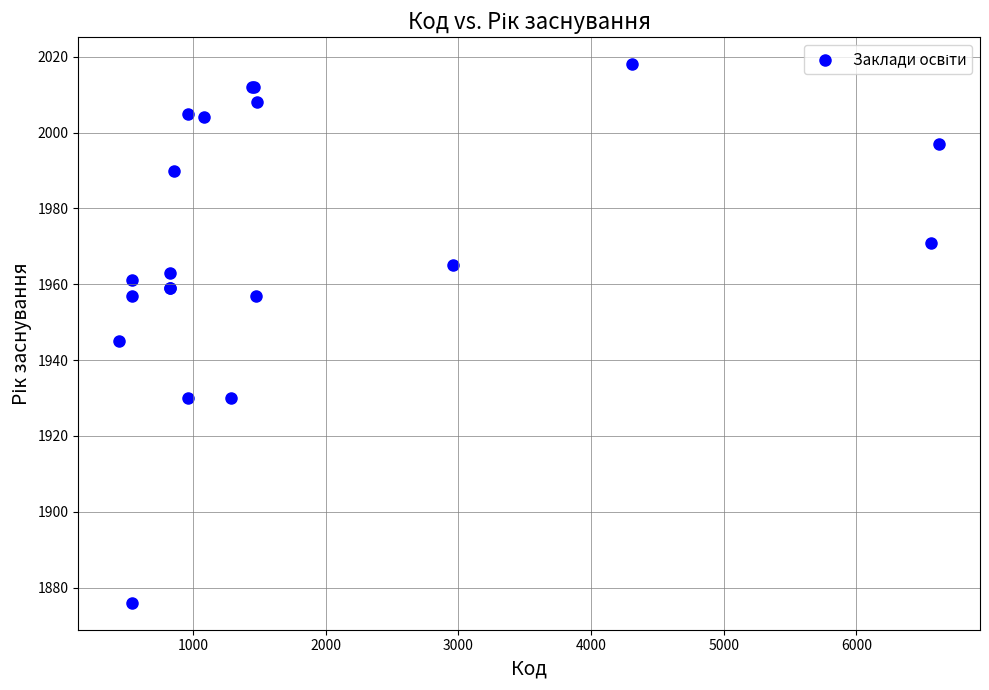

What Y value in the scatter plot is closest to 1947?

1945